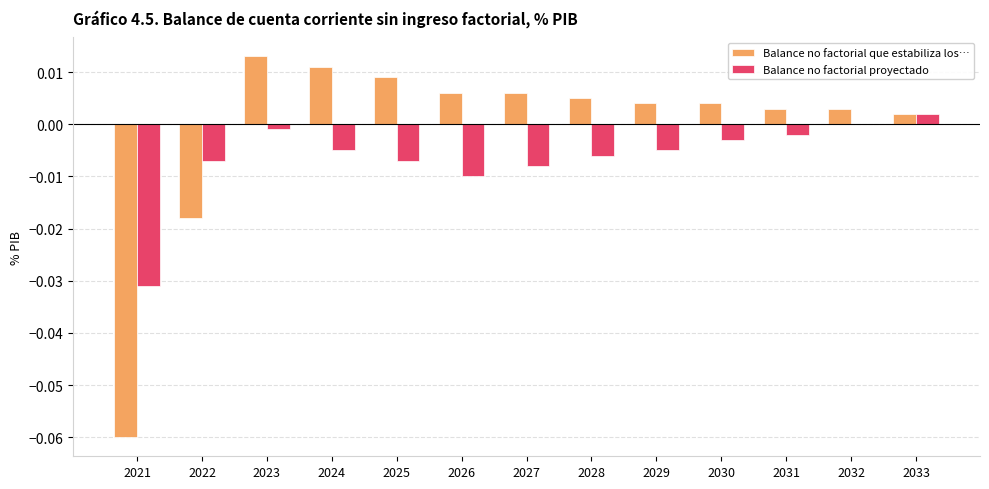

At which label is Balance no factorial que estabiliza los… closest to 0?

2033